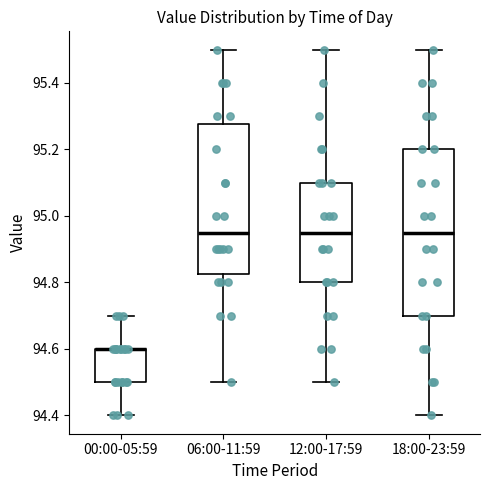

Where is the upper edge of the box for 06:00-11:59 on the y-axis? The values are not printed on the chart, so give them approximately, as read against the axis.

95.28